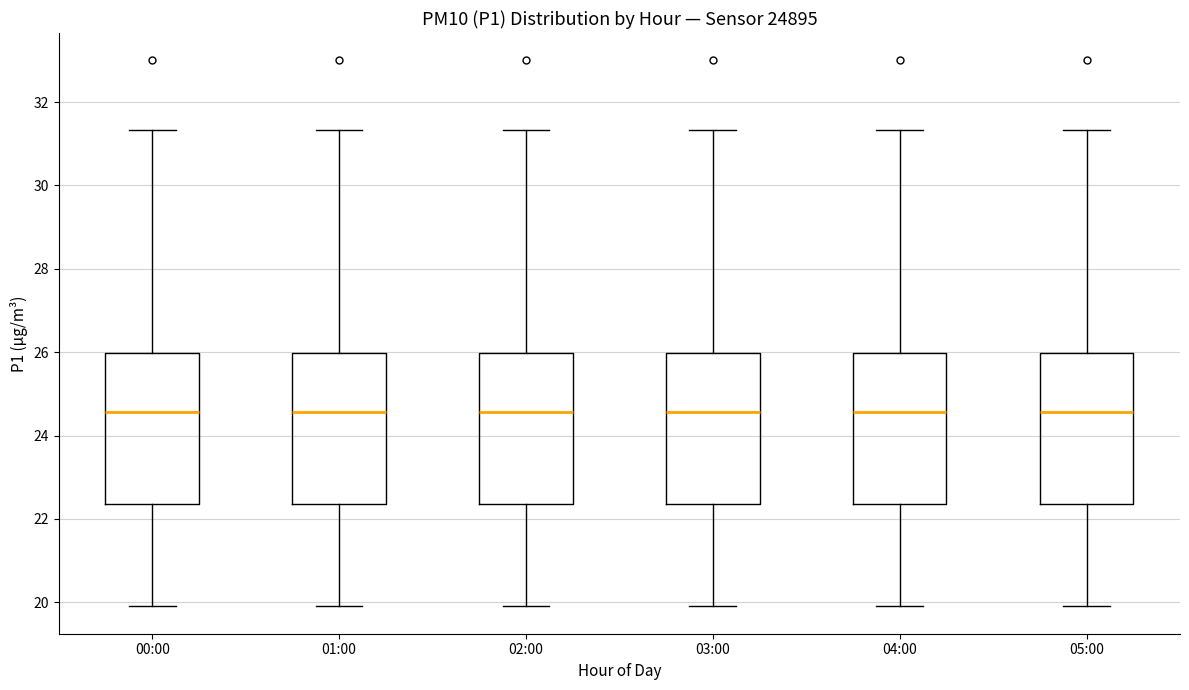

Reading left to right, read every box against the y-axis: the position of its median line, the range the box covers, and the ends of its whiskers. The values are not printed on the chart, so give them approximately, as read against the axis.

00:00: median 24.6, box 22.4 to 26.0, whiskers 20.0 to 31.4
01:00: median 24.6, box 22.4 to 26.0, whiskers 20.0 to 31.4
02:00: median 24.6, box 22.4 to 26.0, whiskers 20.0 to 31.4
03:00: median 24.6, box 22.4 to 26.0, whiskers 20.0 to 31.4
04:00: median 24.6, box 22.4 to 26.0, whiskers 20.0 to 31.4
05:00: median 24.6, box 22.4 to 26.0, whiskers 20.0 to 31.4